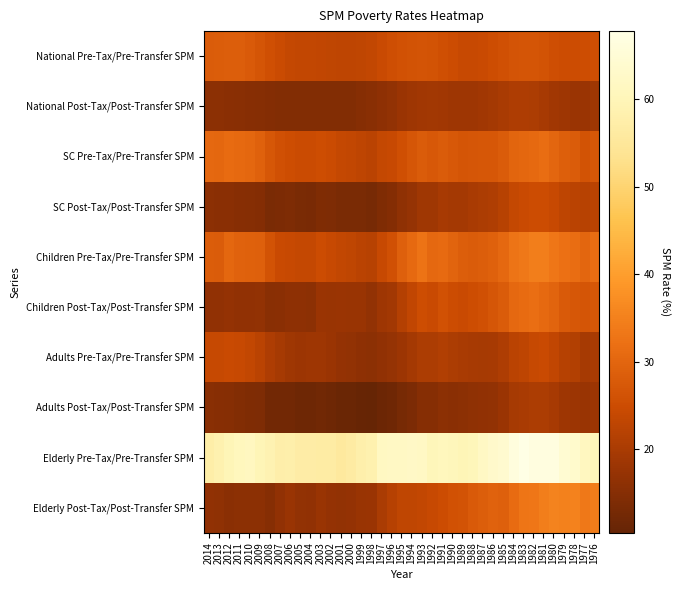

Rank the series at 1996 from highest to lowest value.

Elderly Pre-Tax/Pre-Transfer SPM, Children Pre-Tax/Pre-Transfer SPM, National Pre-Tax/Pre-Transfer SPM, SC Pre-Tax/Pre-Transfer SPM, Elderly Post-Tax/Post-Transfer SPM, Children Post-Tax/Post-Transfer SPM, Adults Pre-Tax/Pre-Transfer SPM, National Post-Tax/Post-Transfer SPM, SC Post-Tax/Post-Transfer SPM, Adults Post-Tax/Post-Transfer SPM